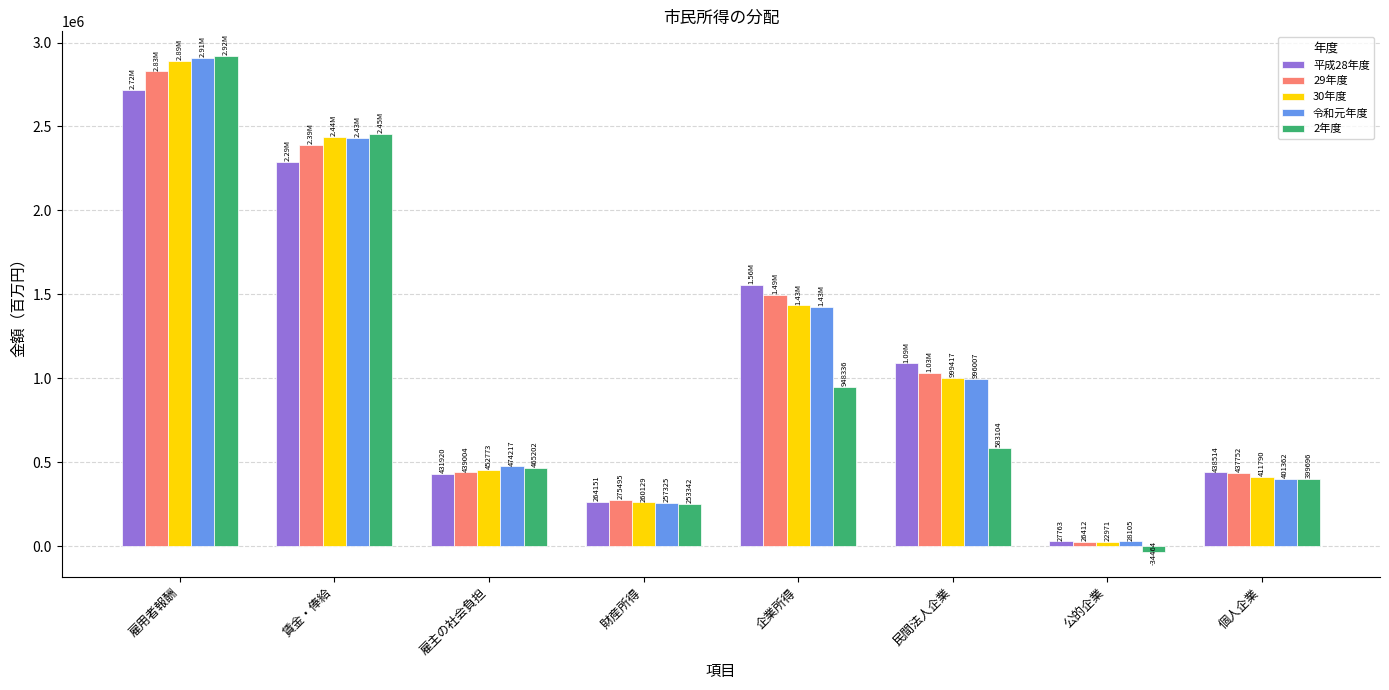

At which category is the sum across all series the highest?

雇用者報酬